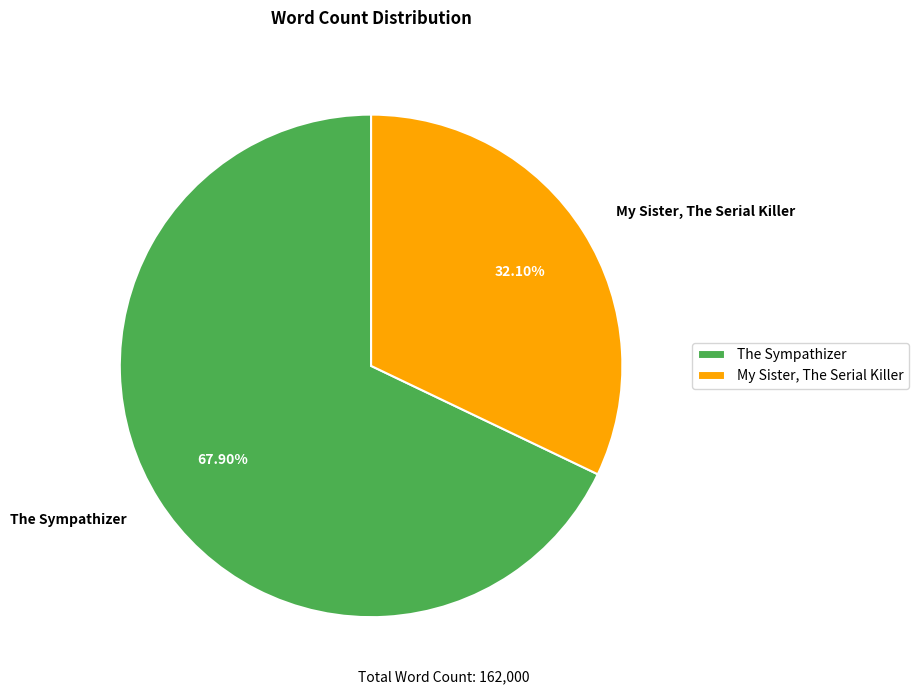

Is there any slice that represents more than half of the pie?

Yes